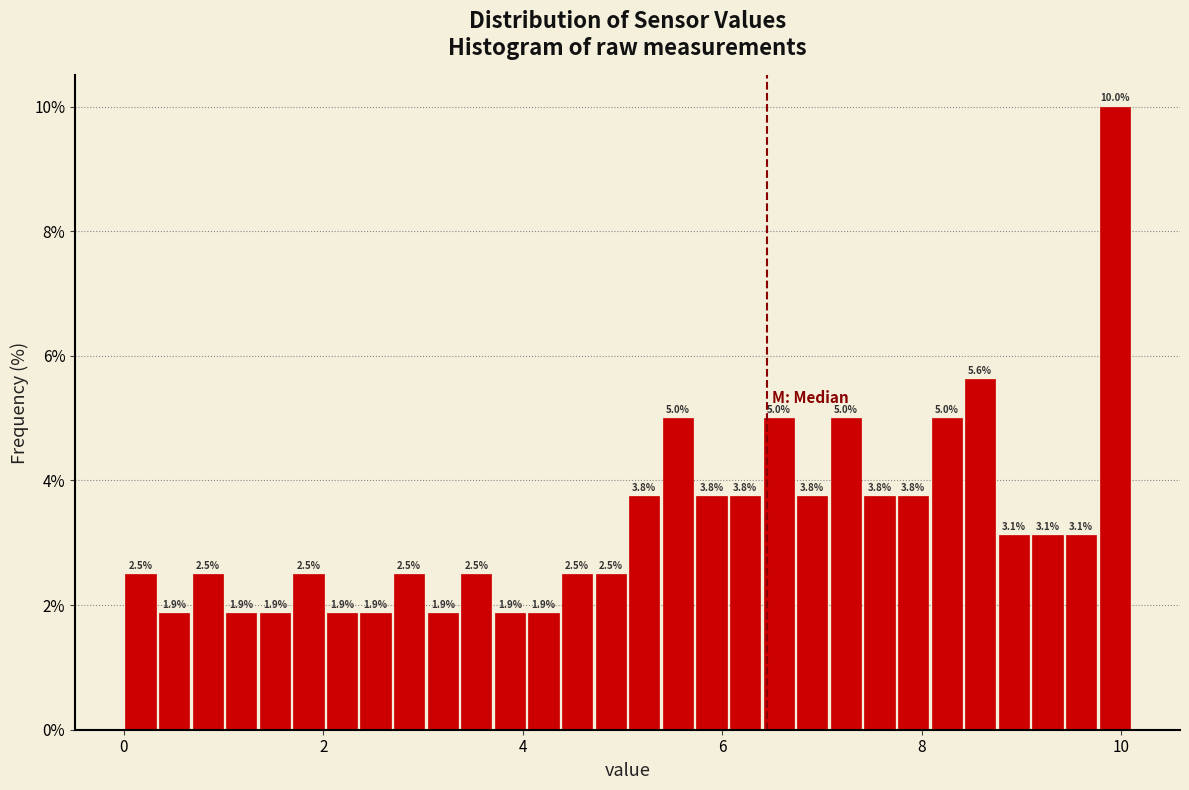

Read against the x-axis, roughly where is the centre of the tallest bar?

10.0